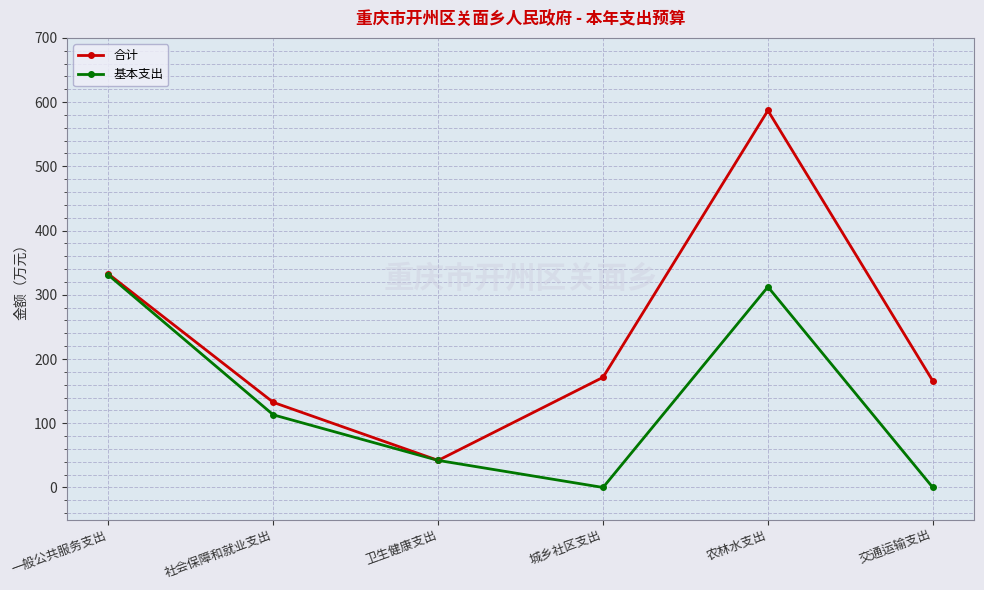

At which category does 合计 reach its first local valley?

卫生健康支出